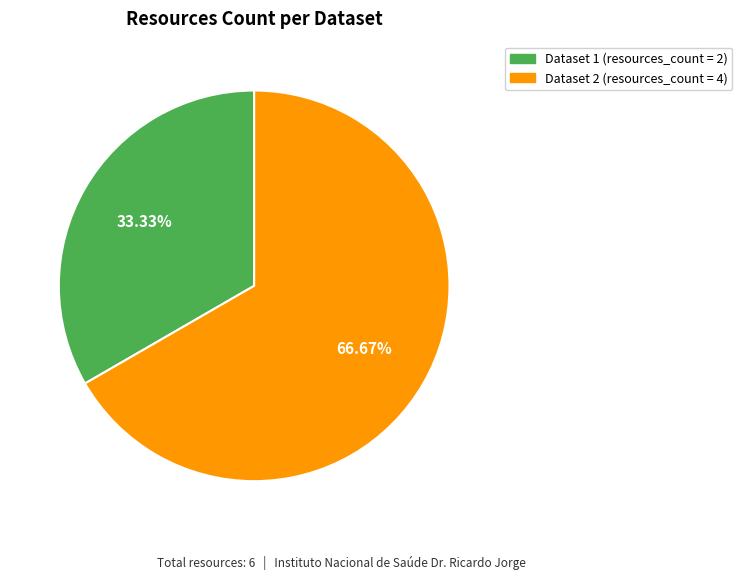

Is there any slice that represents more than half of the pie?

Yes